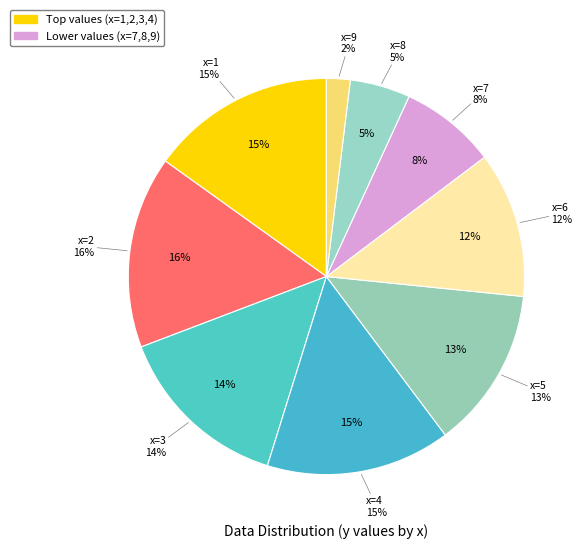

What percentage is the 2 slice, to the nearest percent?

16%